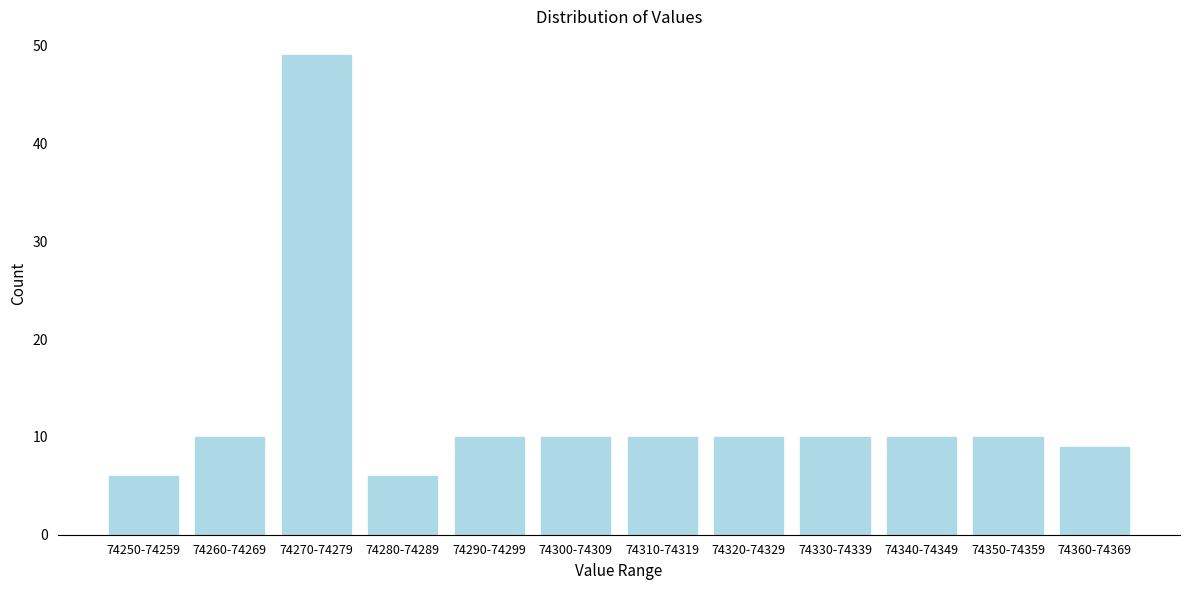

Reading left to right, list all the values displayed in this chart.

74250-74259=6	74260-74269=10	74270-74279=49	74280-74289=6	74290-74299=10	74300-74309=10	74310-74319=10	74320-74329=10	74330-74339=10	74340-74349=10	74350-74359=10	74360-74369=9